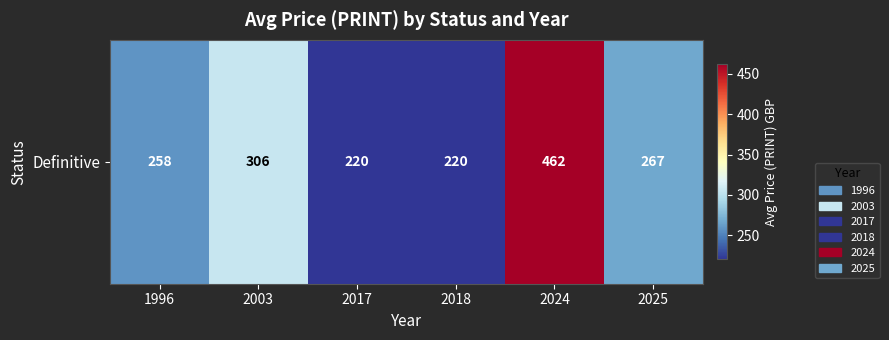

Count the values in the range 220 to 306.

5